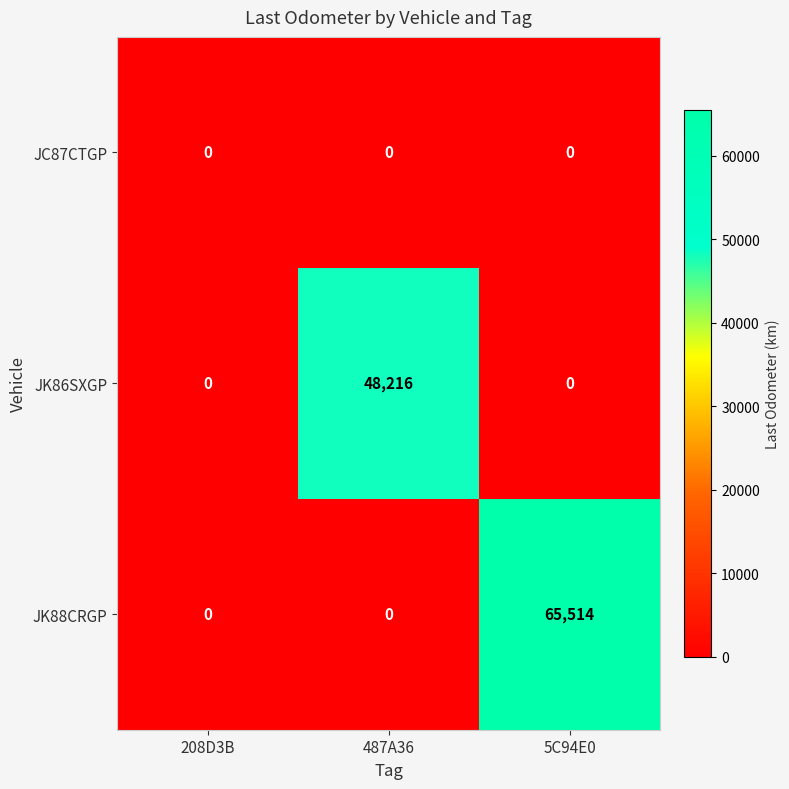

How many data points does each series have?

3